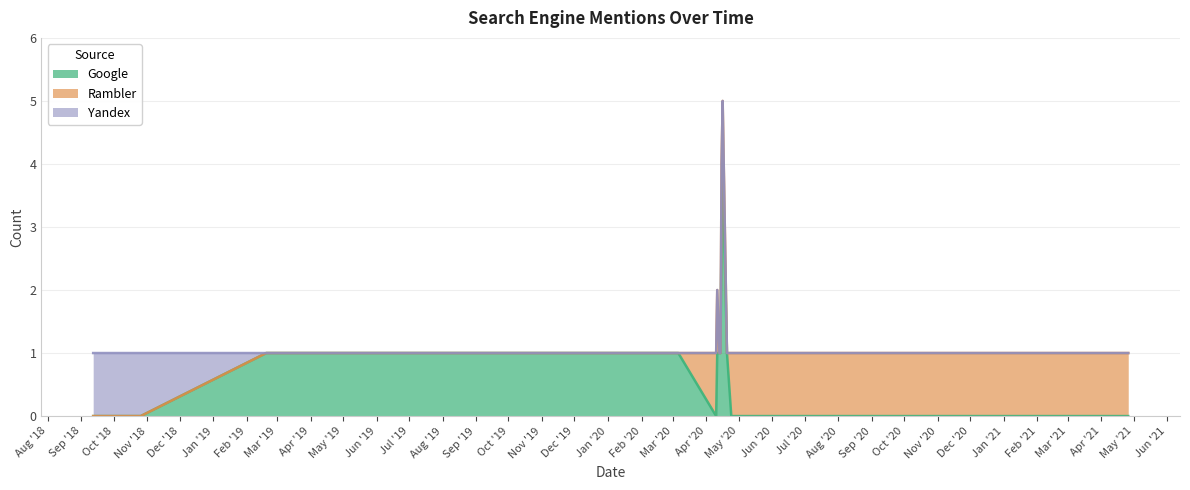

What is the label of the 17th point from the left?

2020-04-24